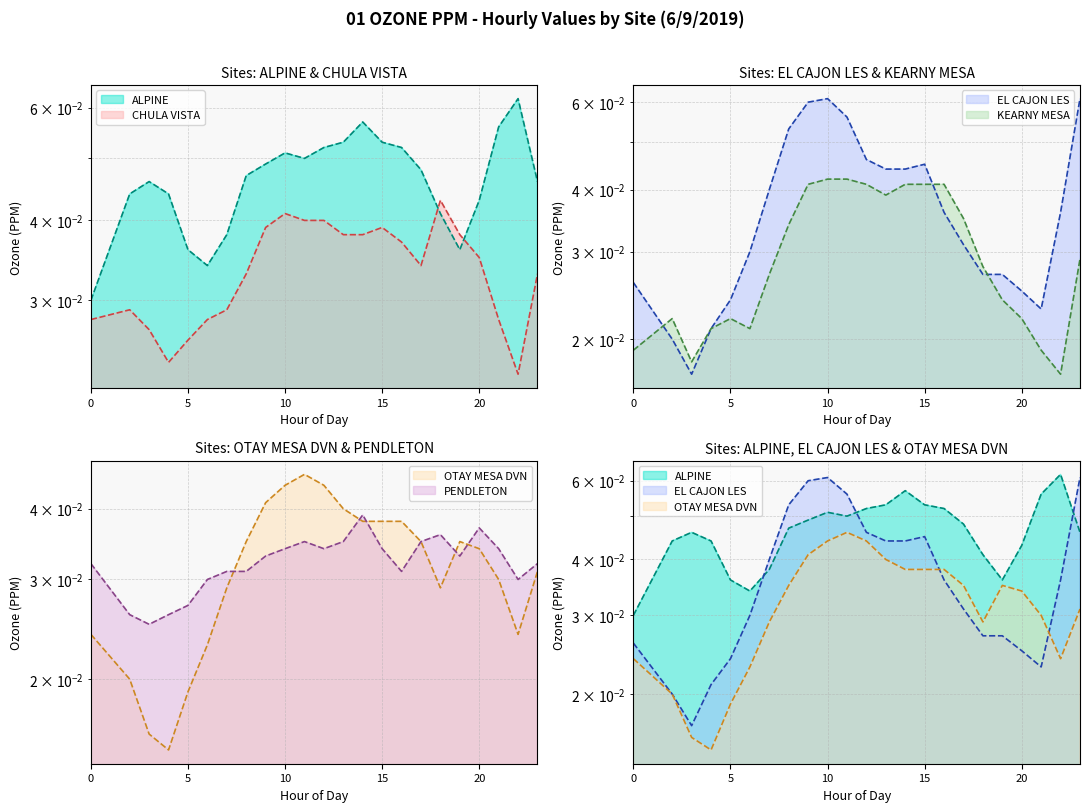

Which has a higher value, 9 or 6?

9